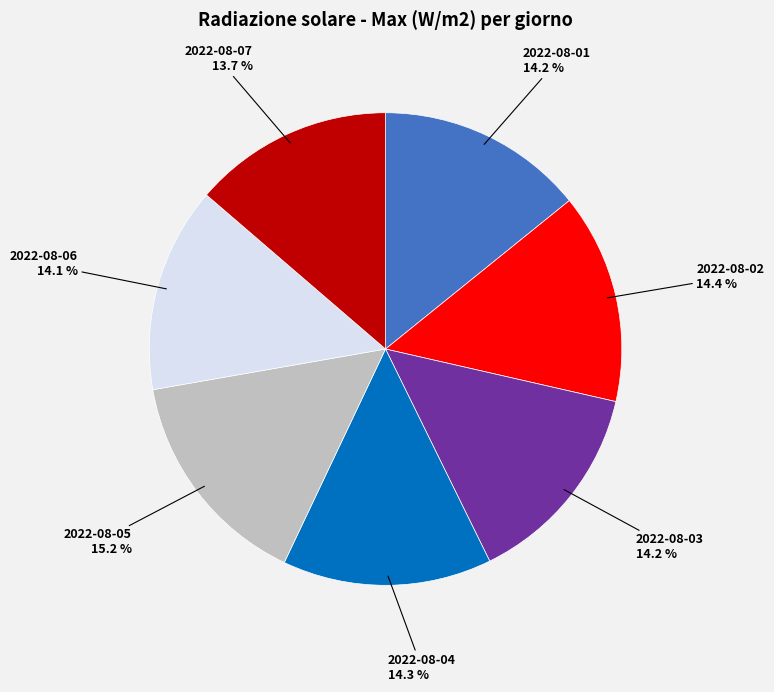

What percentage is NOT represented by 2022-08-04?

85.7%